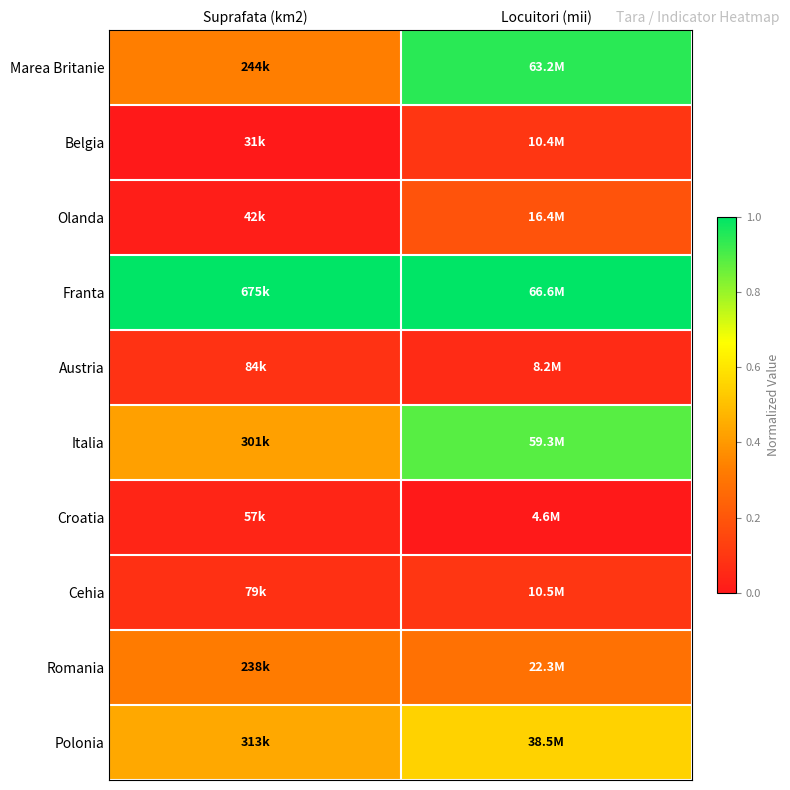

At Suprafata (km2), list the series in order from smallest to largest.

Belgia, Olanda, Croatia, Cehia, Austria, Romania, Marea Britanie, Italia, Polonia, Franta